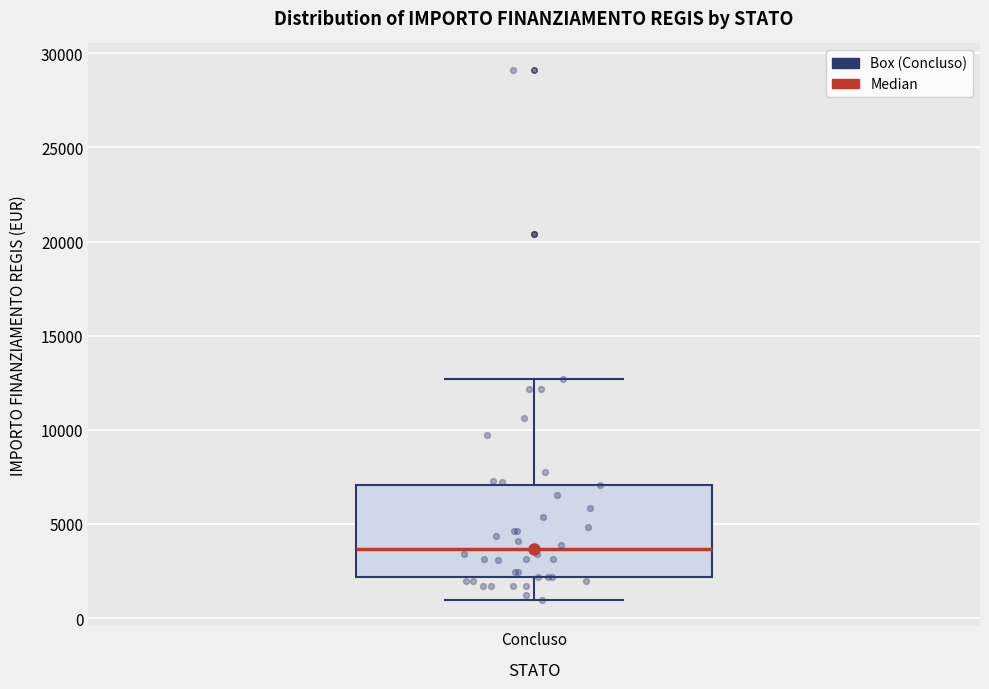

Transcribe this box plot: give where the median line is, the range the box spans, and where the two whiskers end, as read against the y-axis. The values are not printed on the chart, so give them approximately, as read against the axis.

median 3500, box 2000 to 7000, whiskers 1000 to 12500